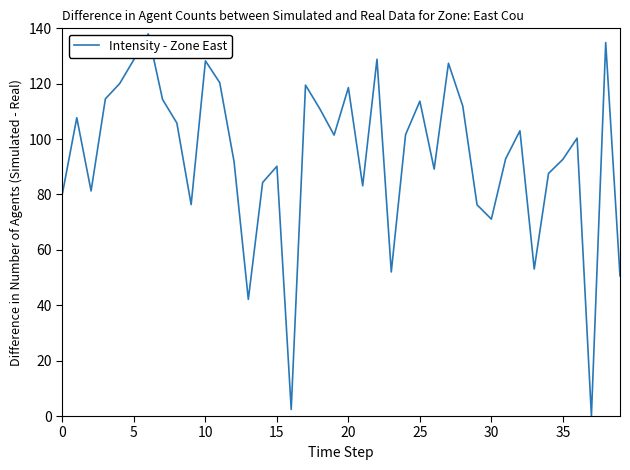

True or false: the data has more than 1 interior local peaks.

True